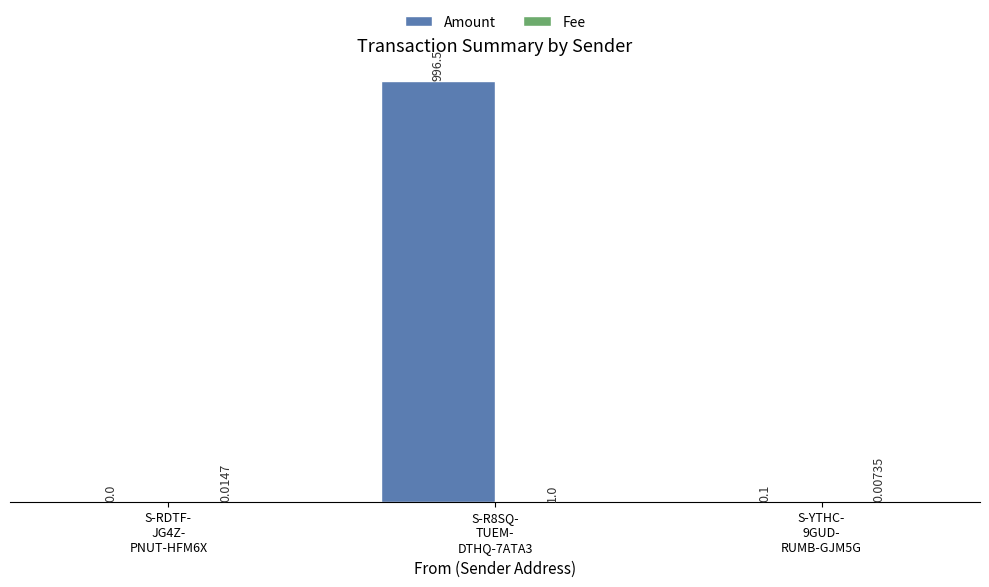

Which series has the largest total across all categories?

Amount